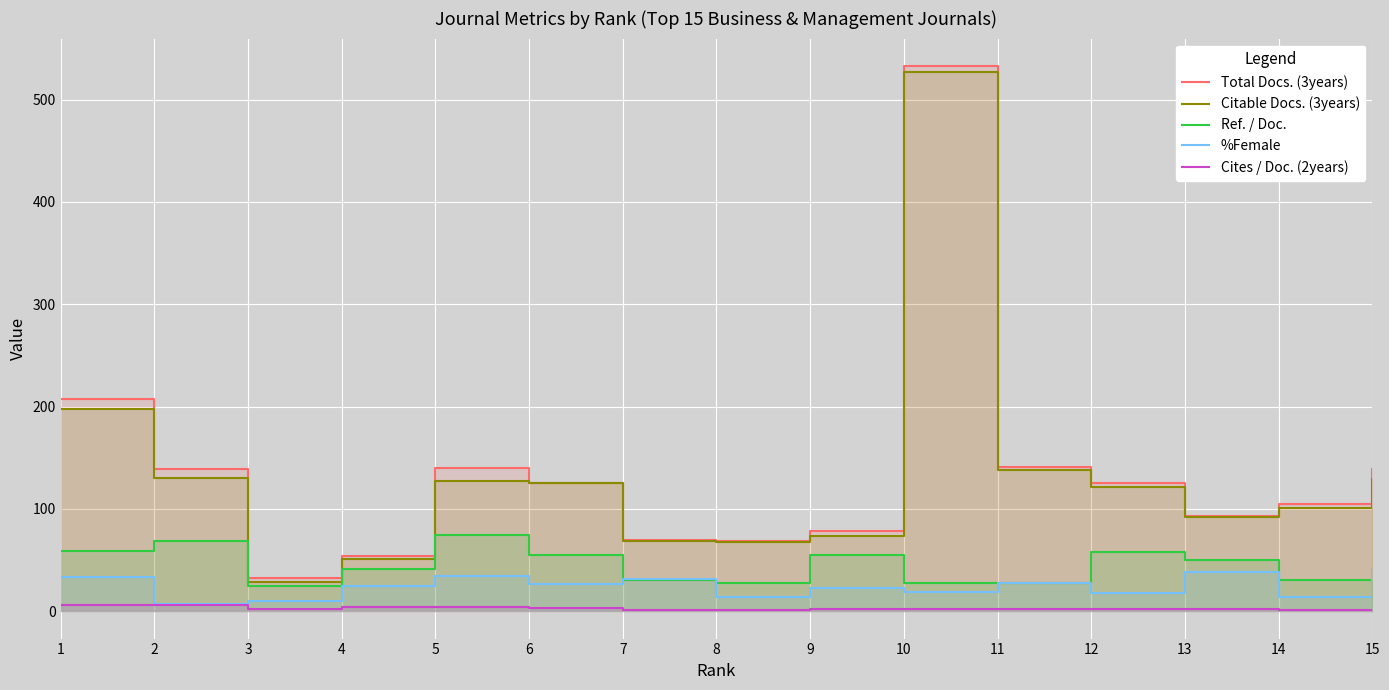

True or false: %Female and Citable Docs. (3years) intersect in this chart.

False